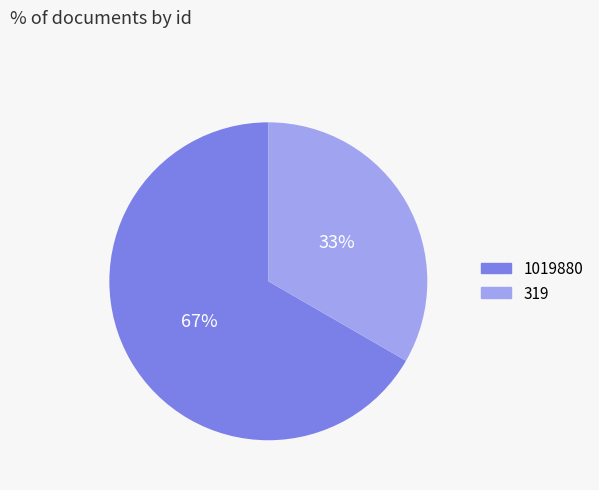

To the nearest percent, what portion does 1019880 represent?

67%